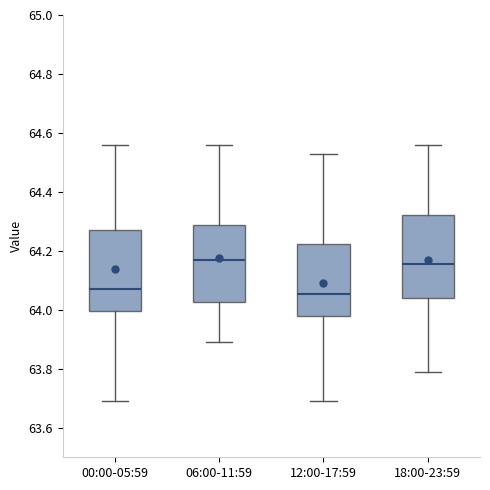

Reading left to right, transcribe this box plot: for each box, give where its median line is, the range the box spans, and where its two whiskers end, as read against the y-axis. The values are not printed on the chart, so give them approximately, as read against the axis.

00:00-05:59: median 64.08, box 64.00 to 64.28, whiskers 63.70 to 64.56
06:00-11:59: median 64.18, box 64.02 to 64.28, whiskers 63.90 to 64.56
12:00-17:59: median 64.06, box 63.98 to 64.22, whiskers 63.70 to 64.54
18:00-23:59: median 64.16, box 64.04 to 64.32, whiskers 63.80 to 64.56